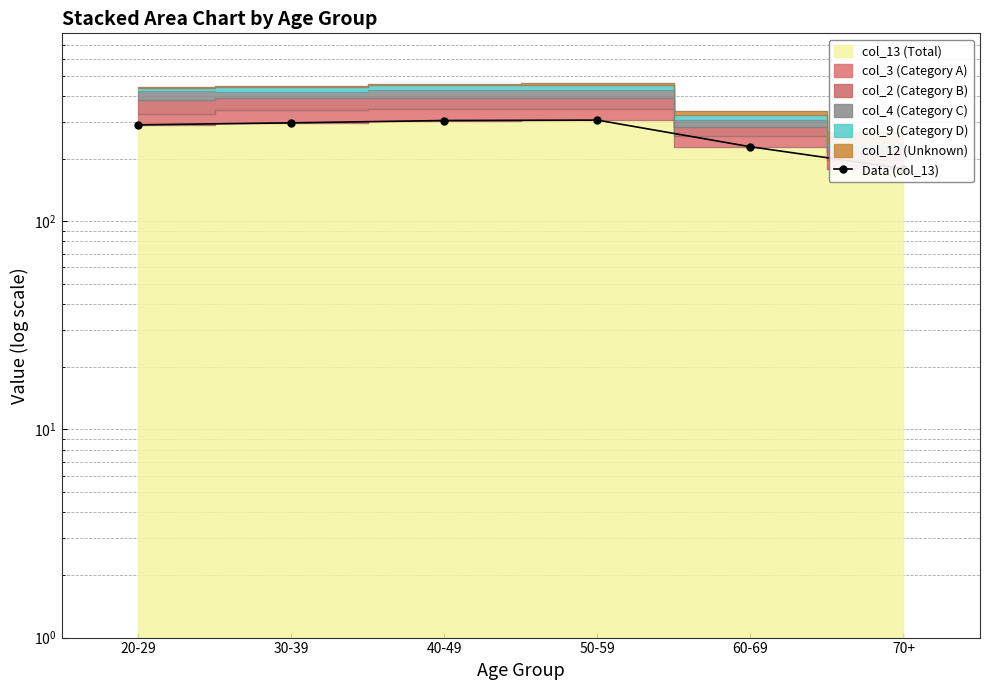

Where is the first local maximum?

50-59